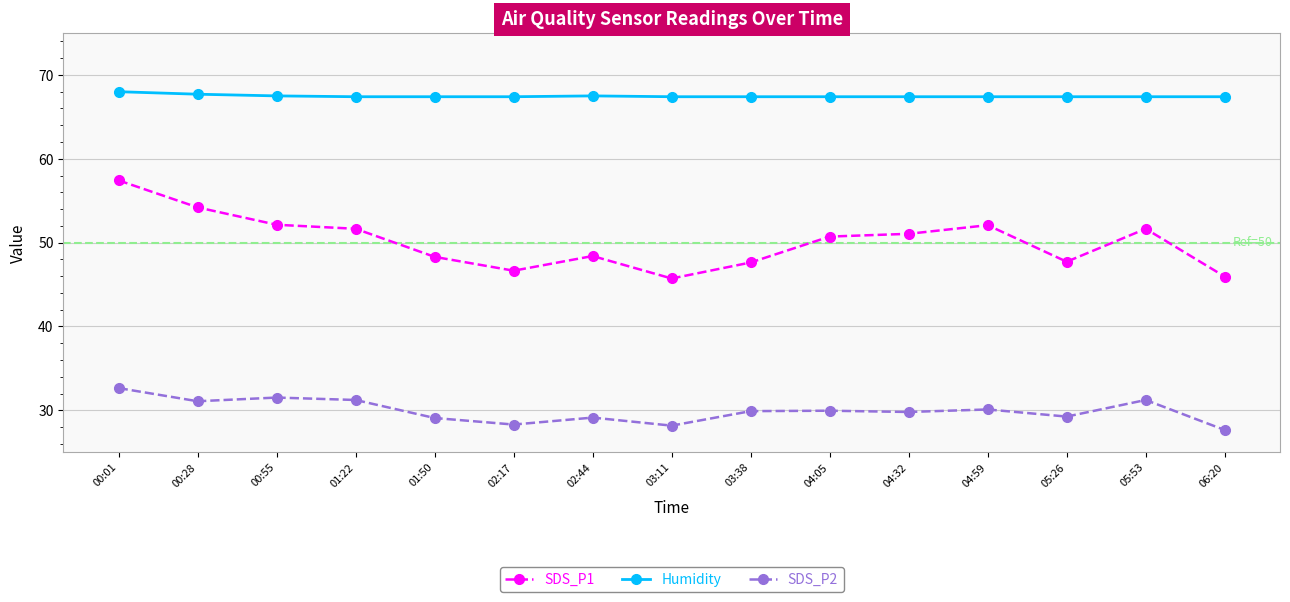

At which category is the sum across all series the highest?

00:01